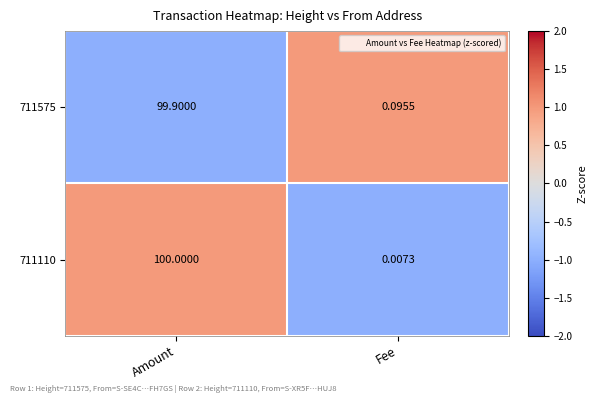

List the labels in order of 711110 value, smallest first.

Fee, Amount